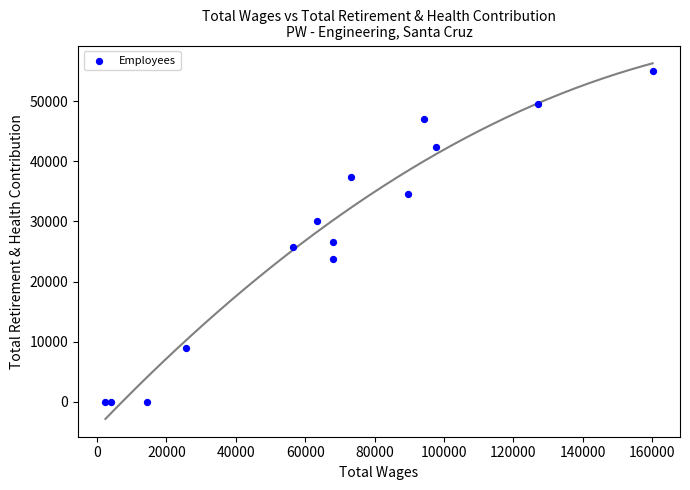

What Y value in the scatter plot is closest to 27567?

26622